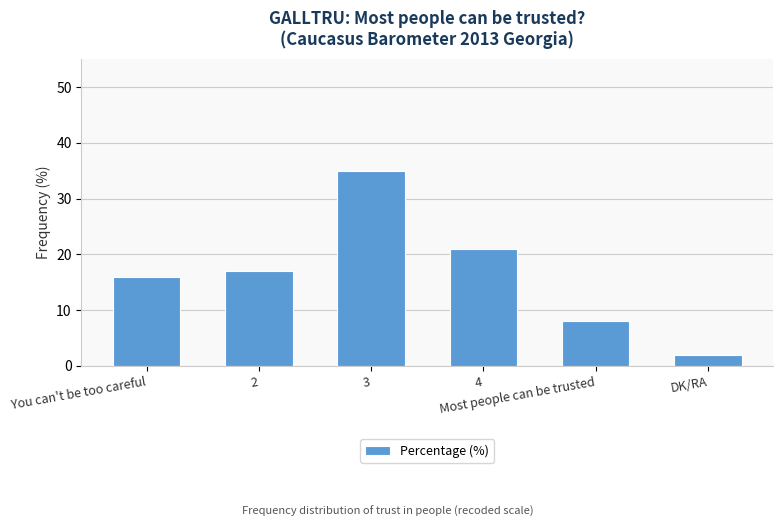

List the labels in order of value, smallest first.

DK/RA, Most people can be trusted, You can't be too careful, 2, 4, 3